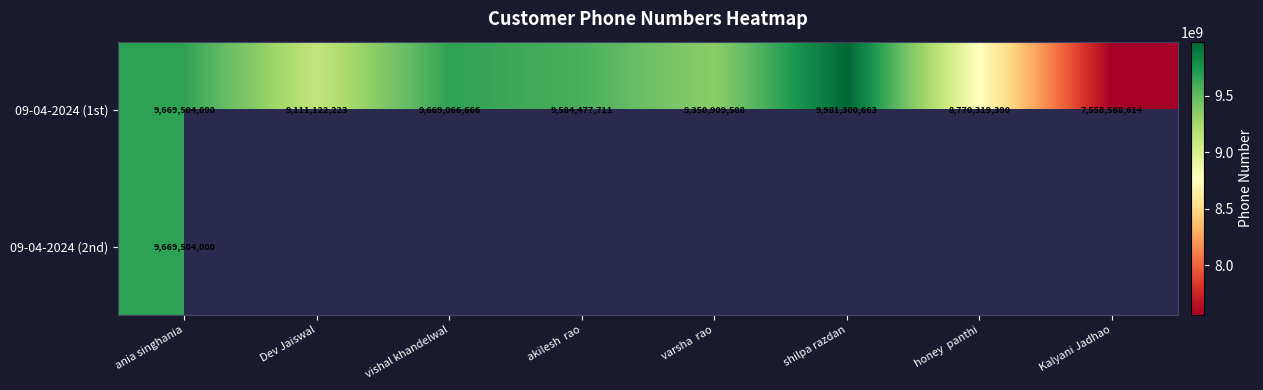

Count the number of categories in the chart.

8